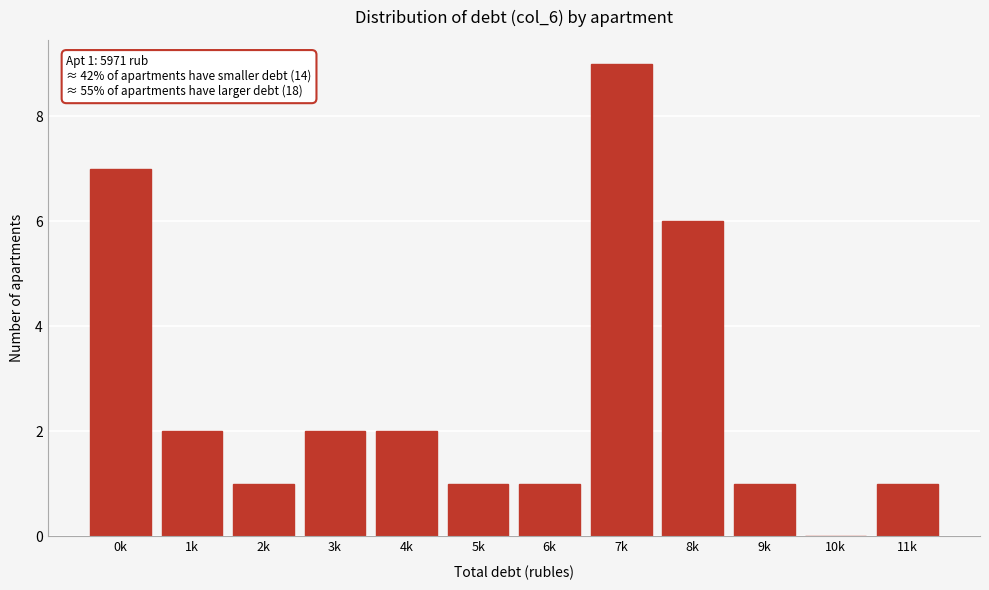

At which category does the chart reach its peak across all series?

7k